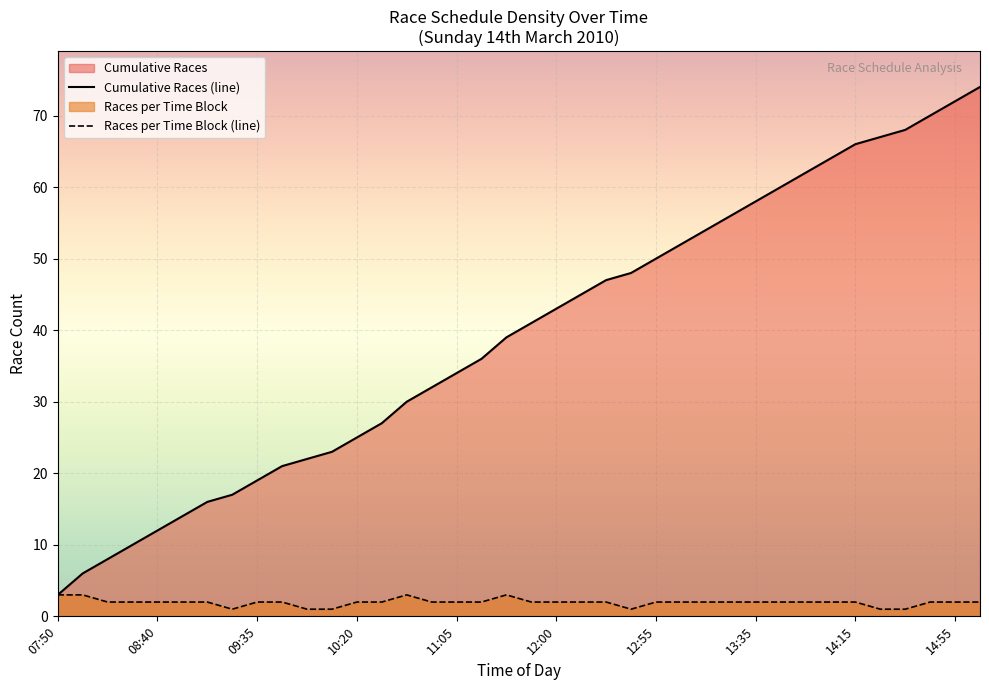

True or false: Races per Time Block has more than 2 points higher than both neighbors.

False